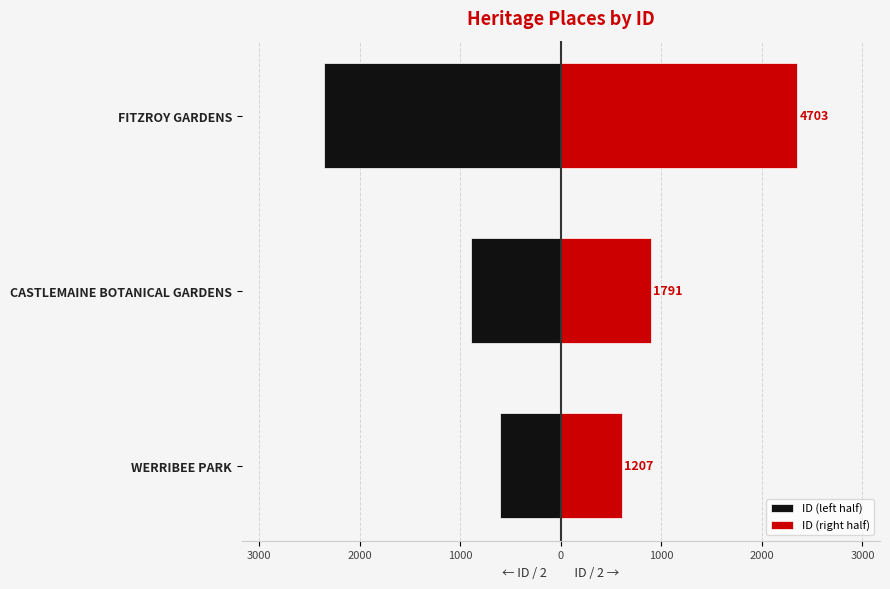

What is the greatest value displayed?

2351.5